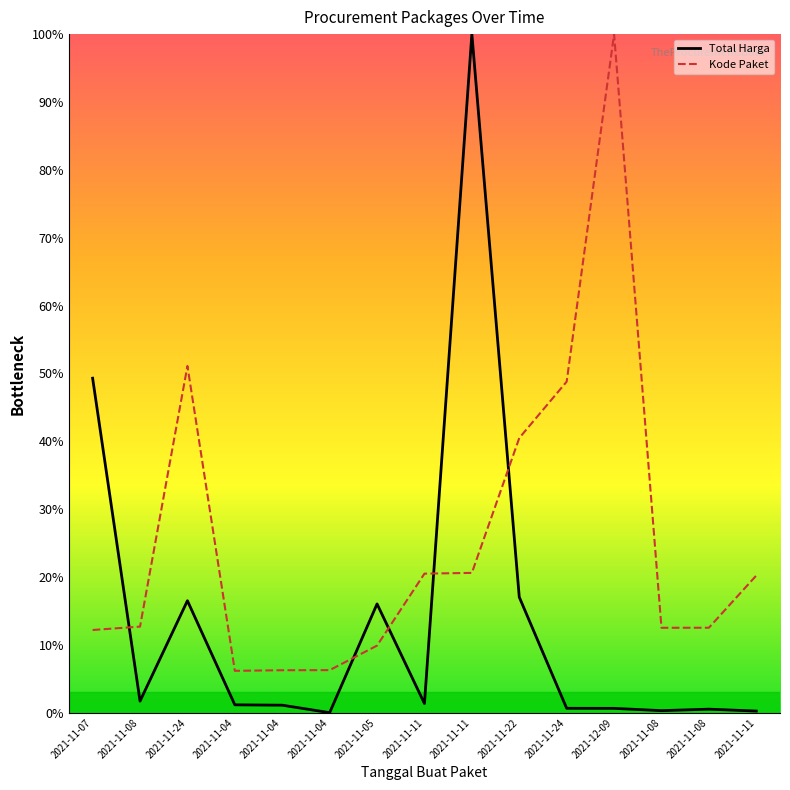

Which category has the lowest value across all series?

2021-11-04